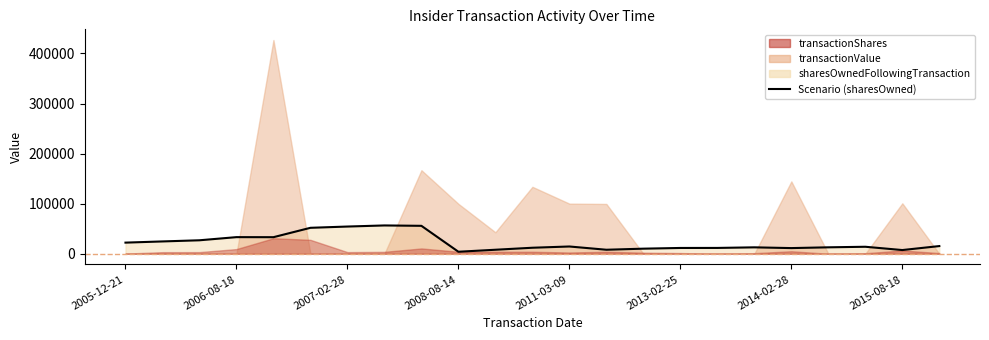

How many lines are shown in the chart?

1